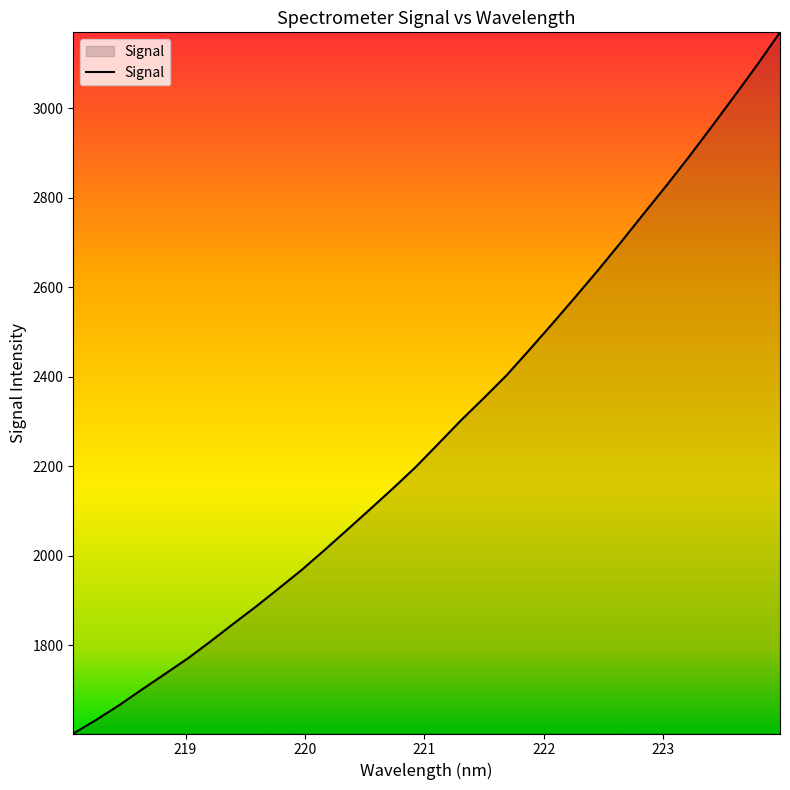

What is the smallest value displayed?

1602.3